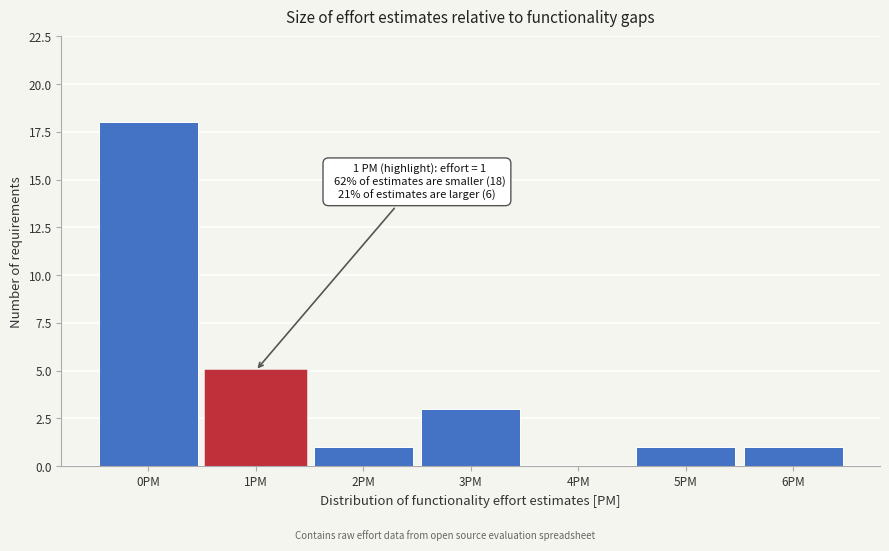

Reading right to left, list all the values displayed in this chart.

6PM=1	5PM=1	4PM=0	3PM=3	2PM=1	1PM=5	0PM=18